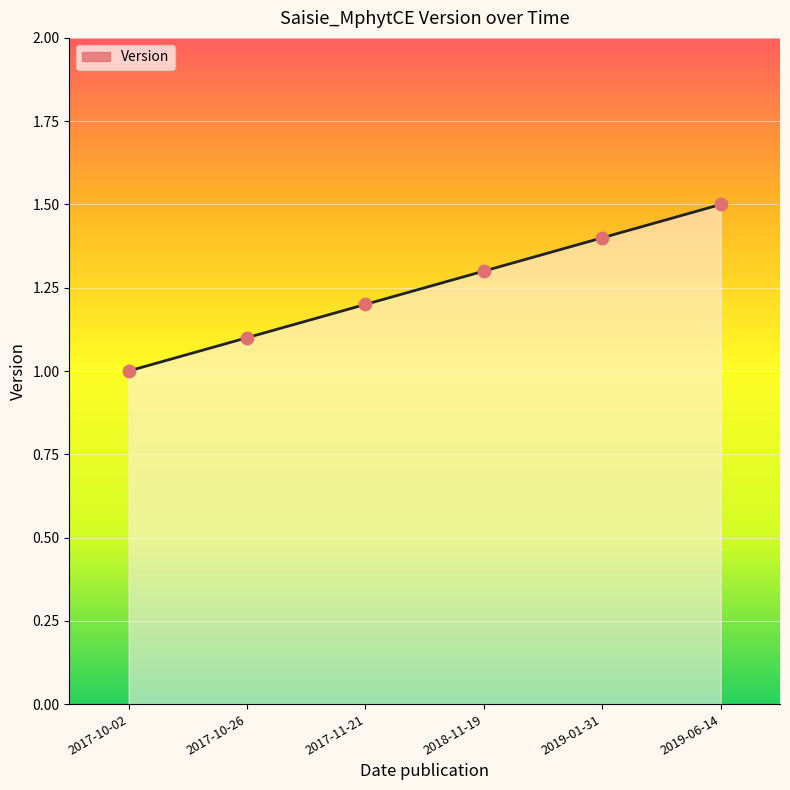

Between 2018-11-19 and 2017-10-26, which is larger?

2018-11-19